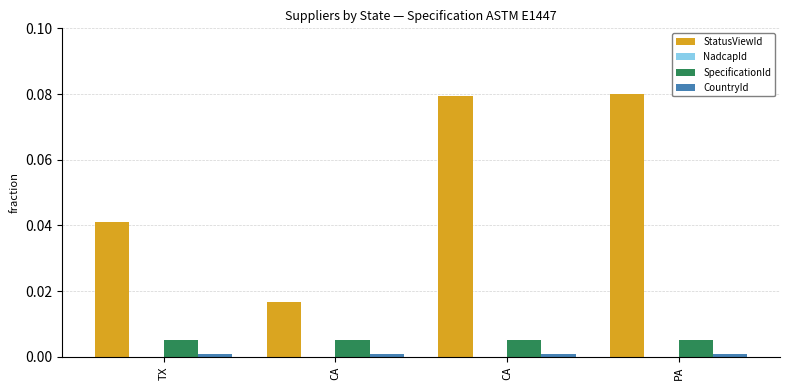

Which category has the lowest value across all series?

TX